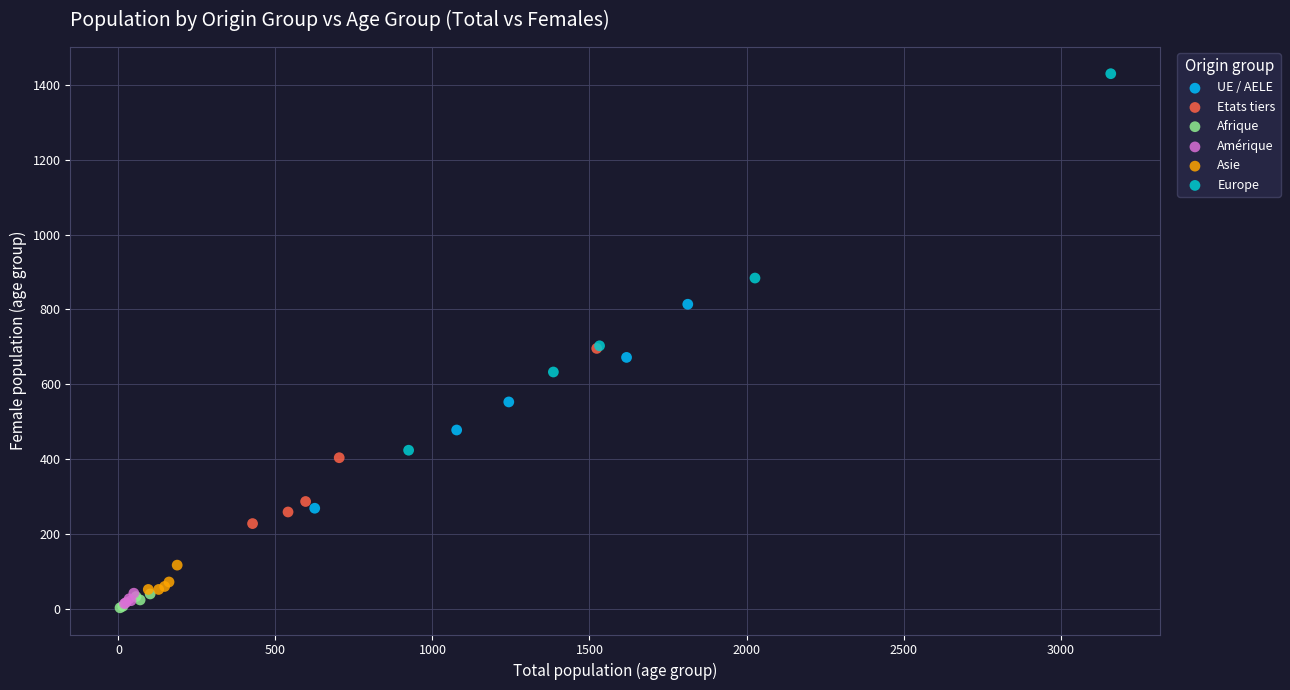

Which series has the largest Y range (max minus min)?

Europe